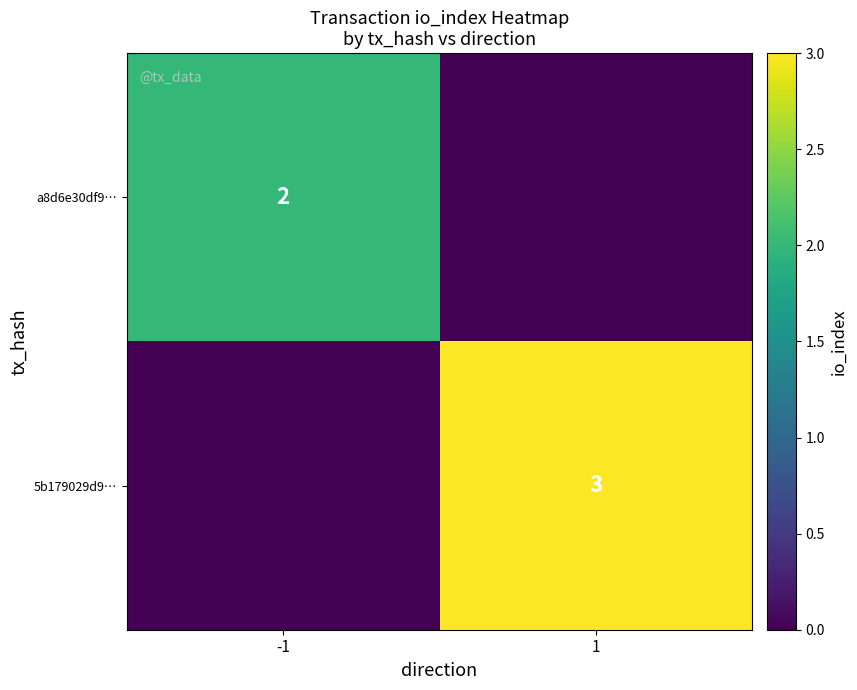

Is it true that 5b179029d9… equals 1 at 1?

False